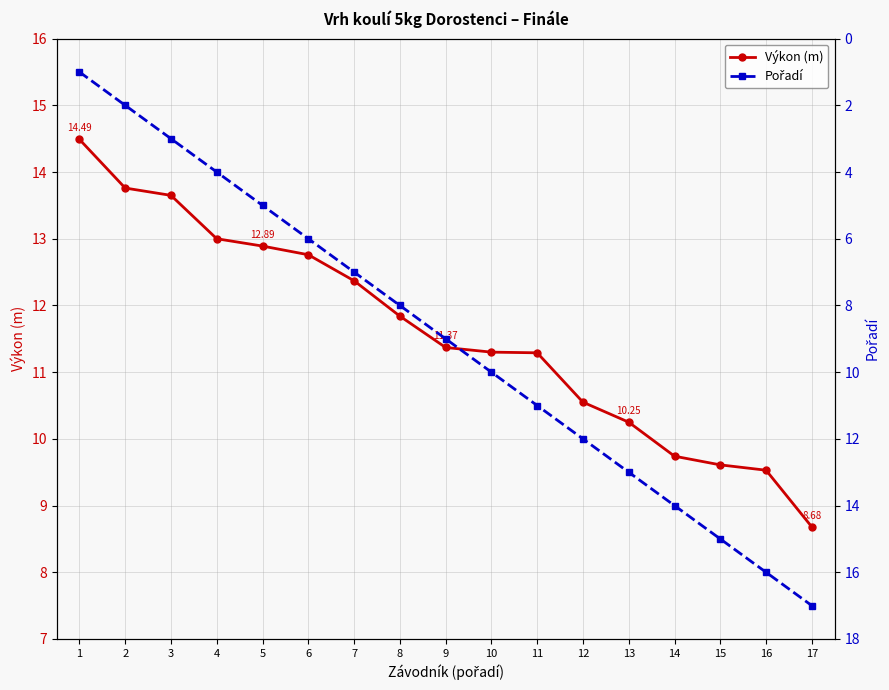

Between 3 and 13, which series saw the biggest shift?

Pořadí